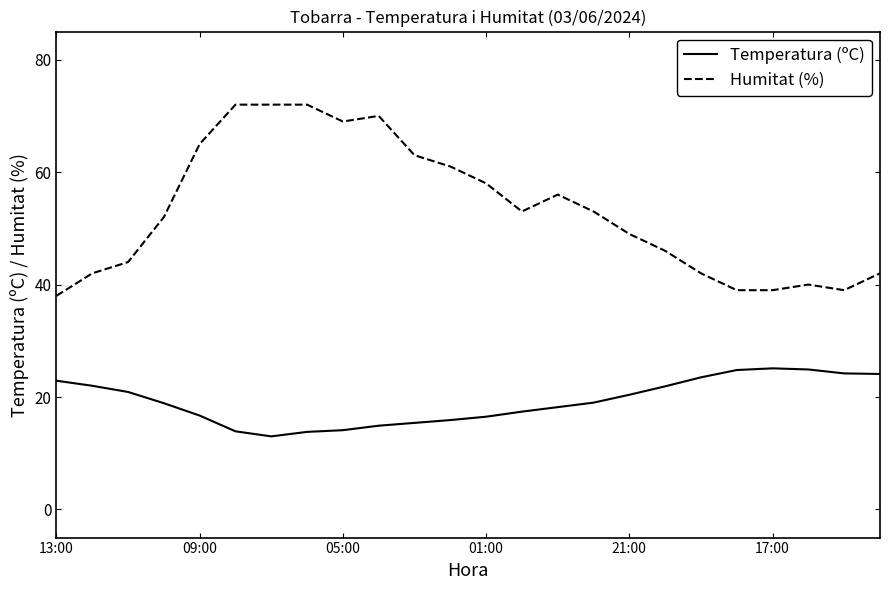

What is the difference between the maximum and minimum values in the Temperatura (ºC) series?

12.1